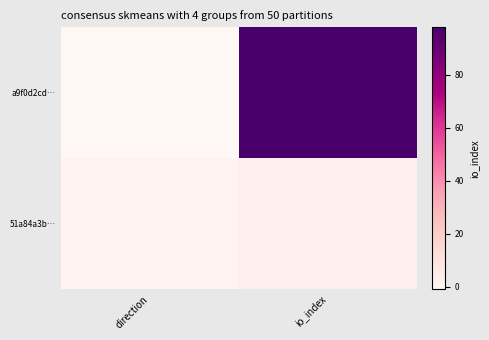

Which has a higher value, direction or io_index?

io_index